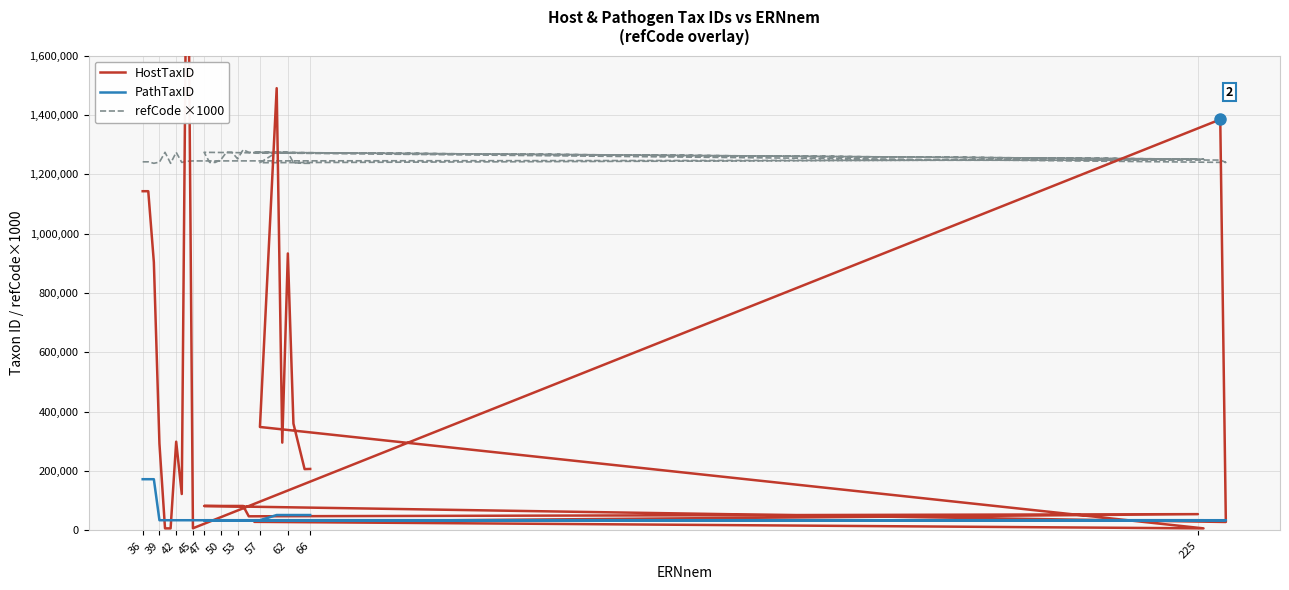

What is the minimum value for HostTaxID?

7064